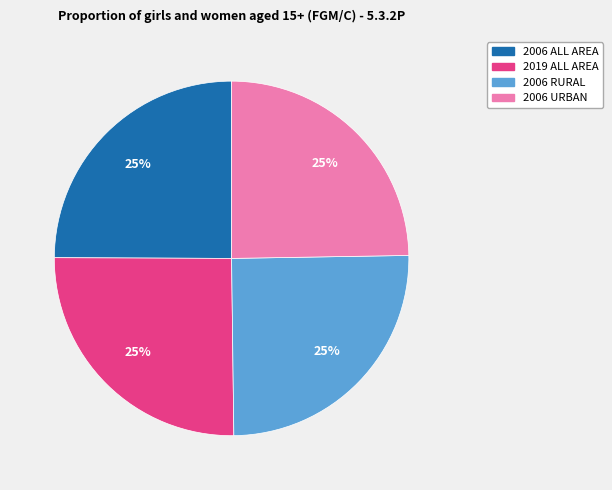

The 2019 ALL AREA slice represents 25% of the pie. True or false?

True